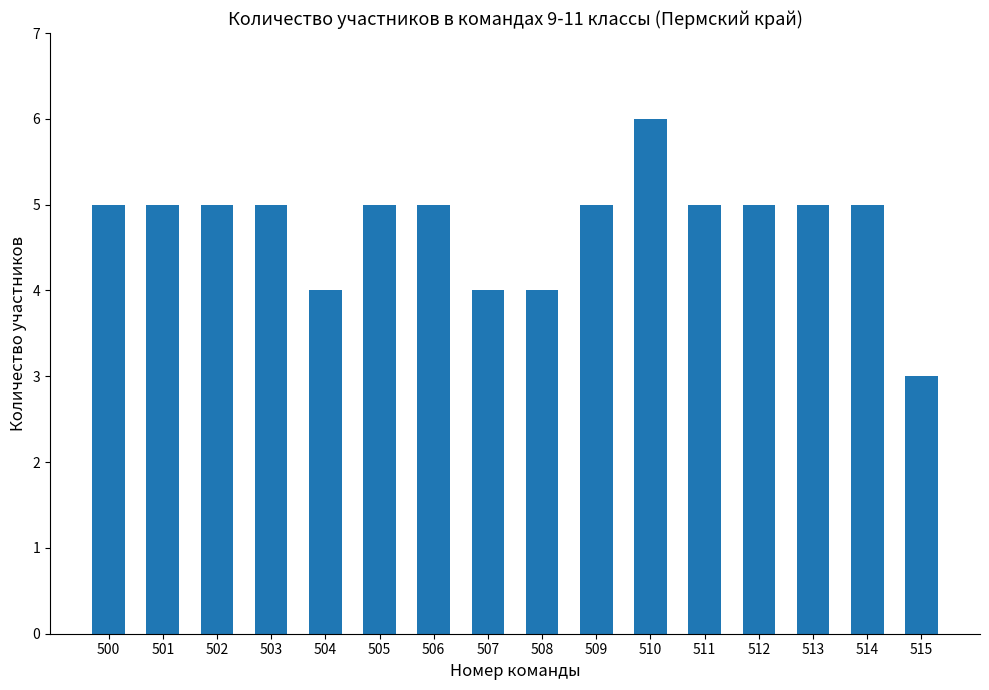

What is the value of the 14th bar from the left?

5